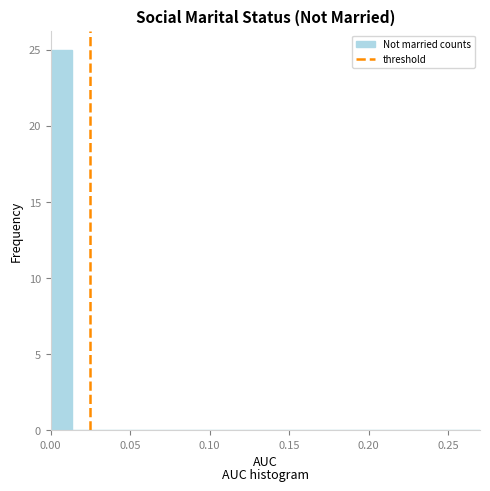

Around what value on the x-axis is the tallest bar? Give the approximate position of its centre, as read against the axis.

0.005